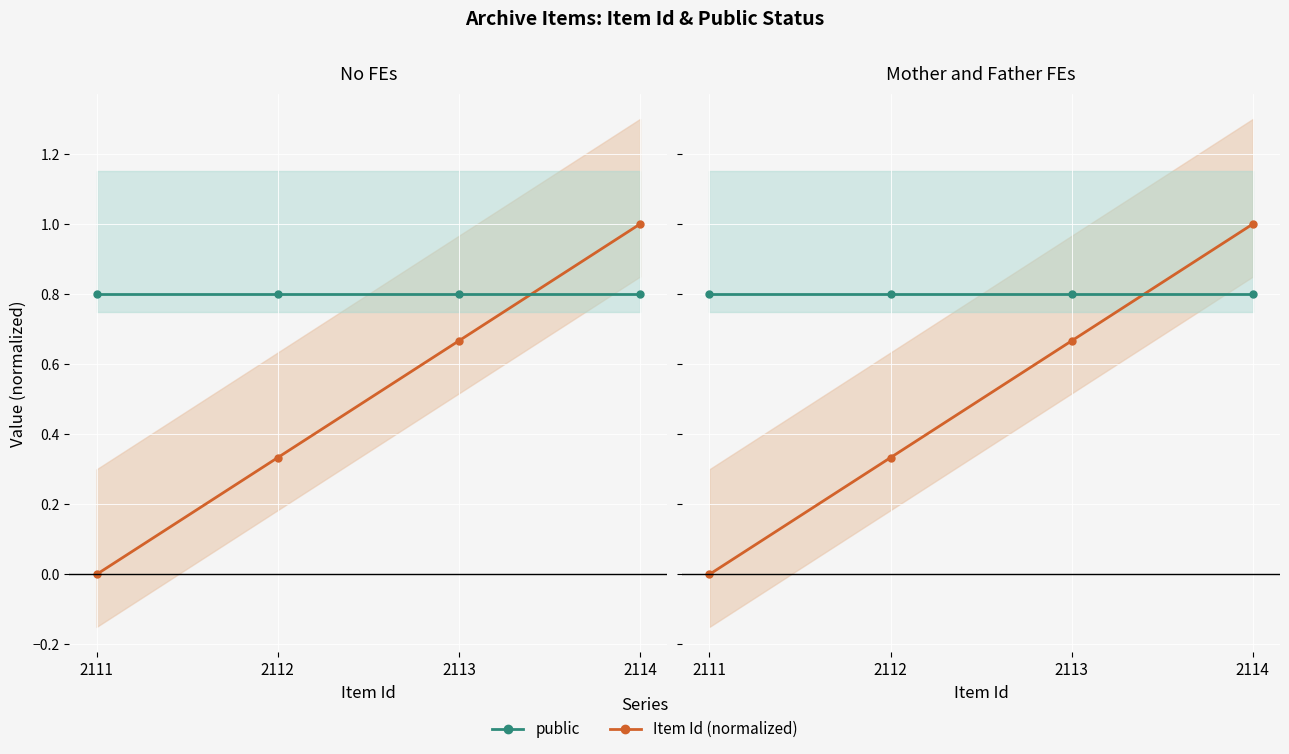

The public series shows 1.2 at 2112. True or false?

False